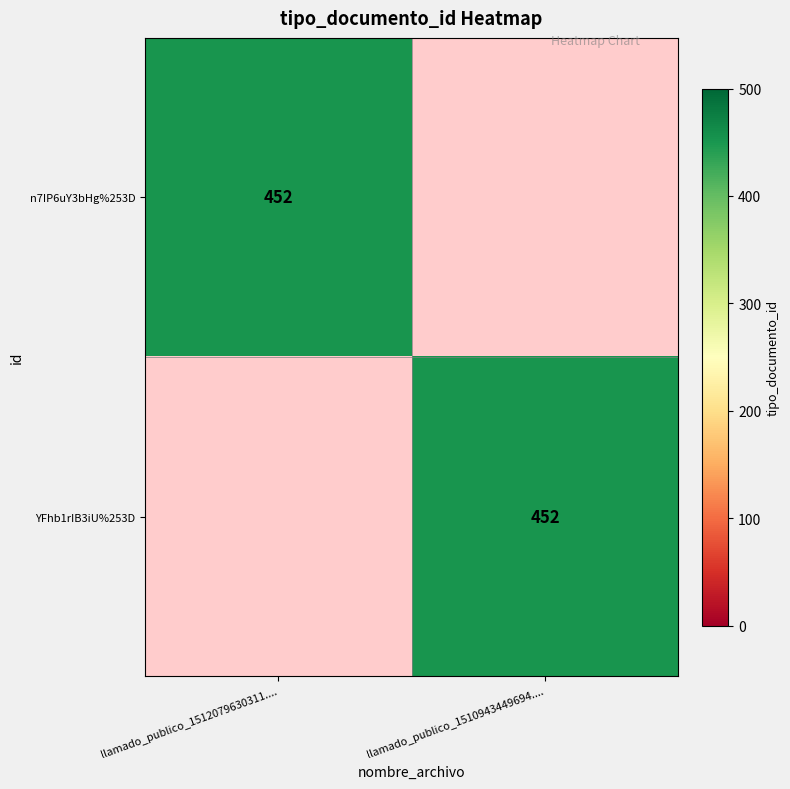

What is the maximum value shown in the chart?

452